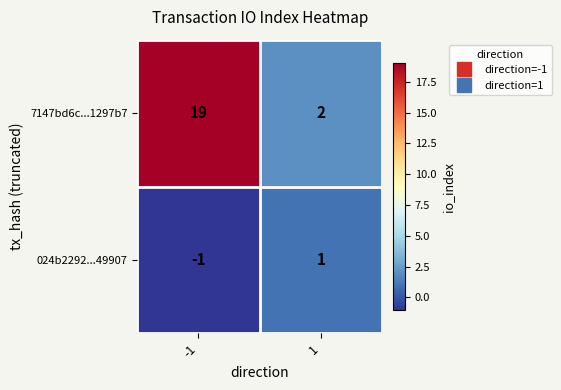

At -1, list the series in order from largest to smallest.

7147bd6c...1297b7, 024b2292...49907